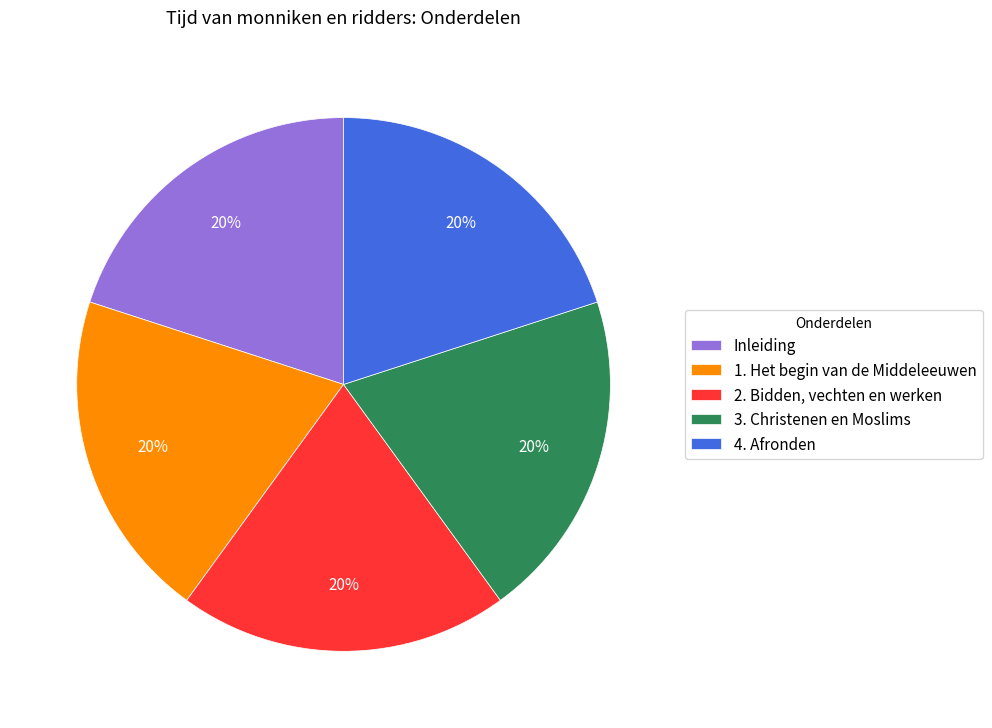

Is the sum of 4. Afronden and 1. Het begin van de Middeleeuwen greater than half?

No